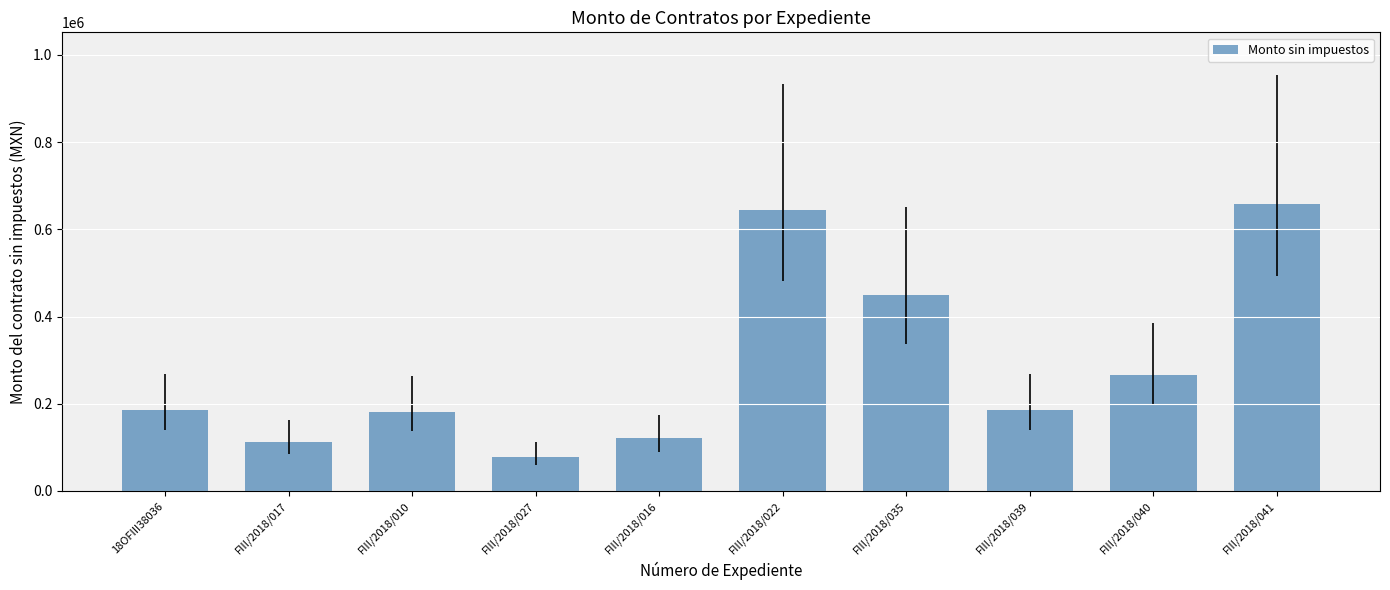

Where is the data nearest to the value 367720?

FIII/2018/035